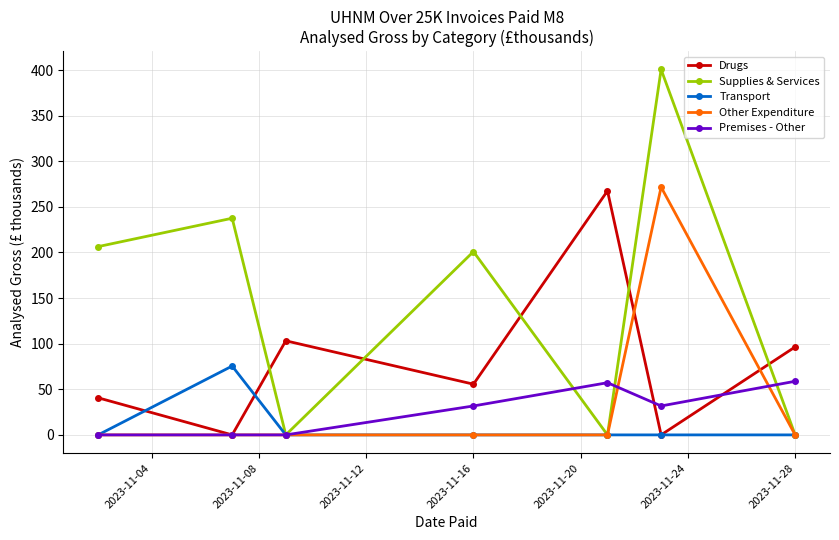

Which series has the largest range (max minus min)?

Supplies & Services